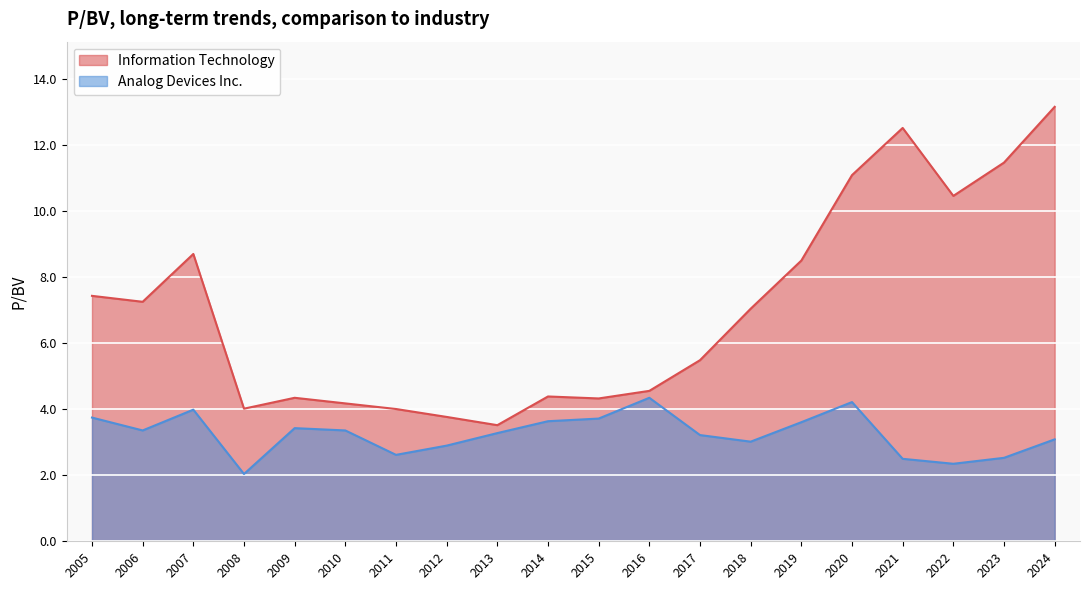

What is the difference between the second highest and minimum values in the Information Technology series?

9.0